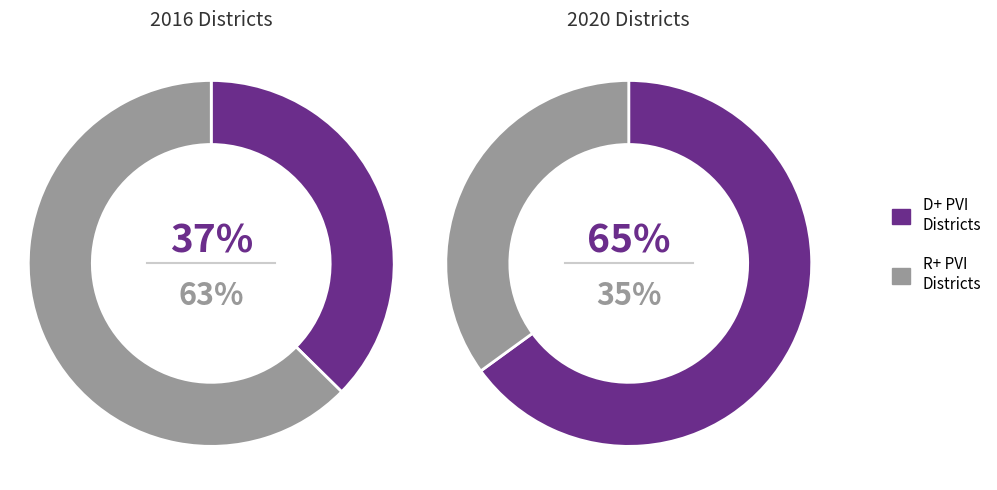

Between D+ PVI and R+ PVI, which series saw the biggest shift?

D+ PVI